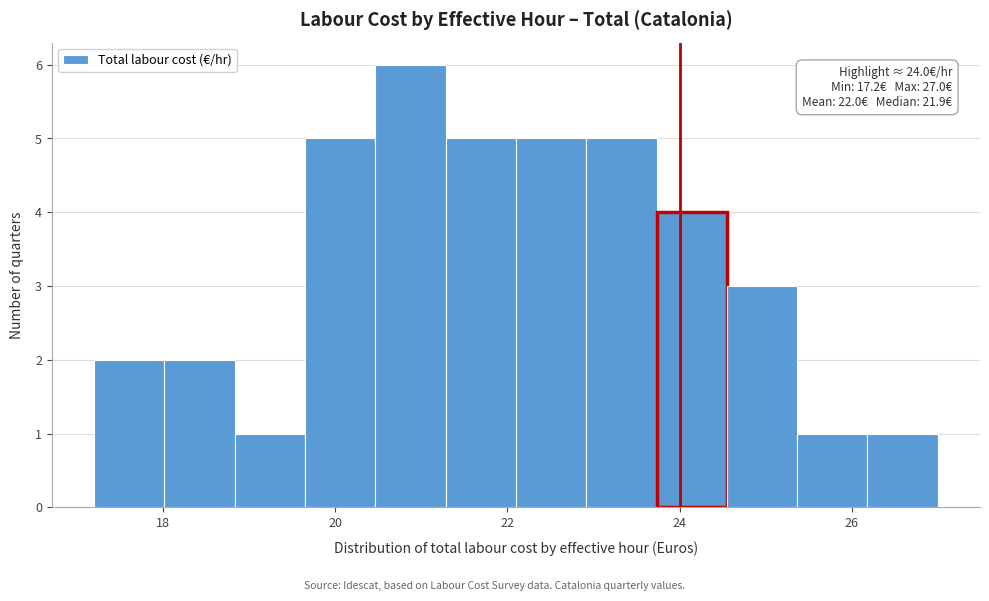

Over which range of the x-axis is the bar tallest?

20.4 to 21.2